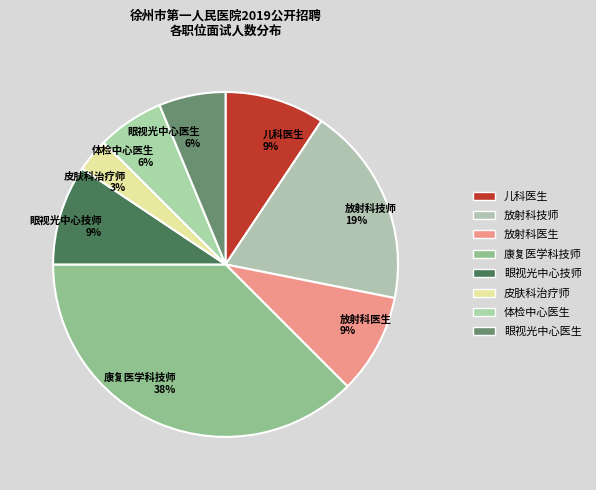

Is it true that 眼视光中心技师 is 9% of the pie?

True